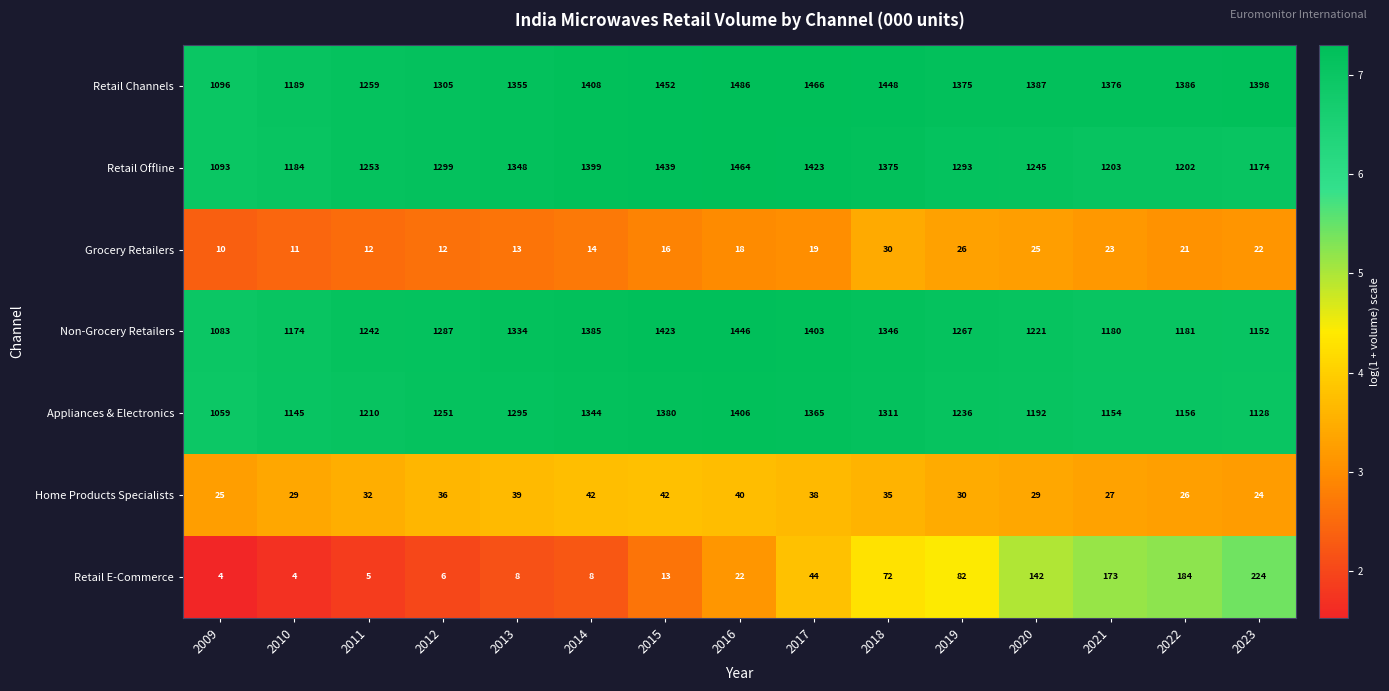

Is the value of Grocery Retailers at 2021 greater than the value of Retail E-Commerce at 2010?

Yes